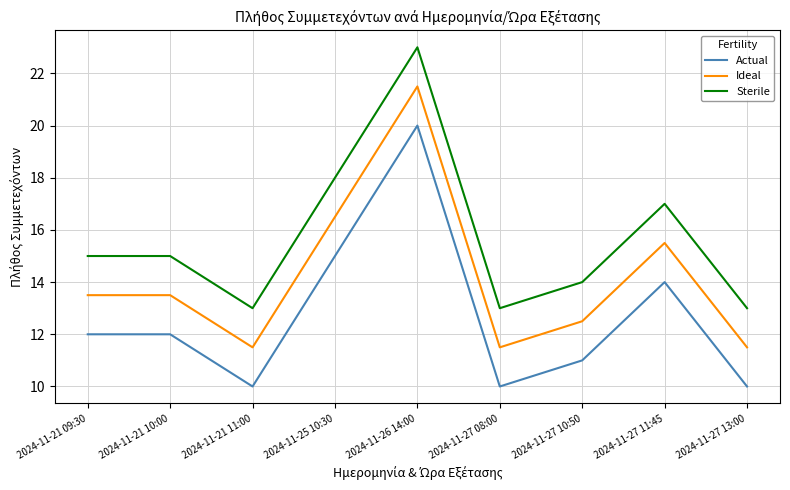

What position from the right is 2024-11-27 08:00?

4